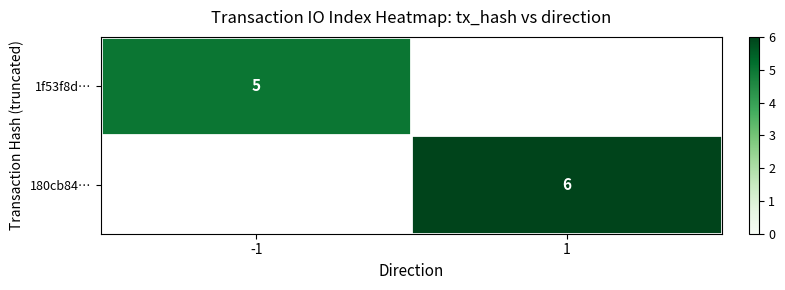

At how many categories does at least one series exceed 5?

1